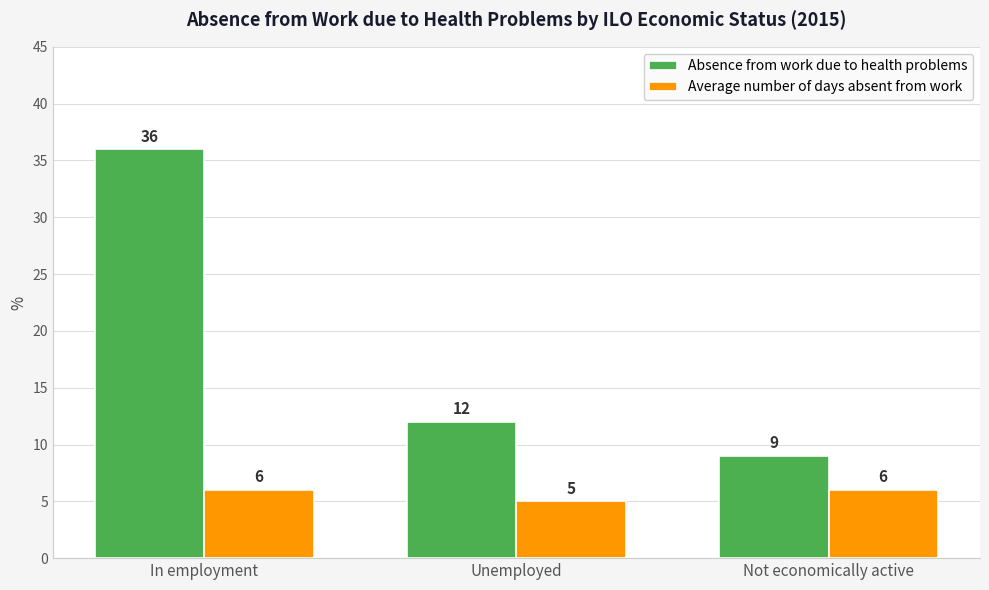

Reading left to right, transcribe all the data shown in this chart.

Absence from work due to health problems: In employment=36	Unemployed=12	Not economically active=9
Average number of days absent from work: In employment=6	Unemployed=5	Not economically active=6